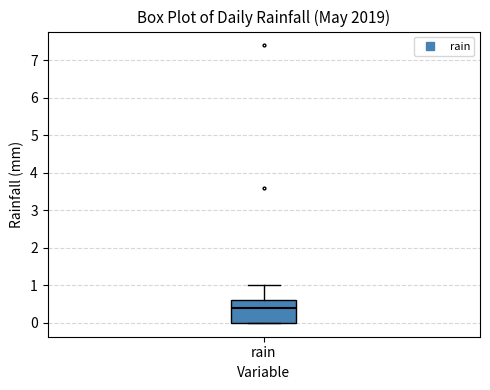

Where does the median line of the box for rain sit on the y-axis? The values are not printed on the chart, so give them approximately, as read against the axis.

0.4